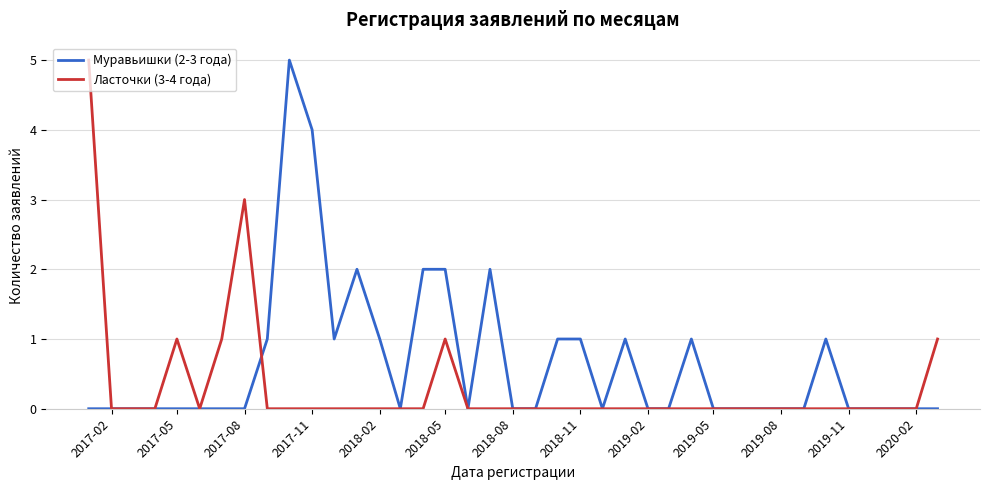

Which series has the largest total across all categories?

Муравьишки (2-3 года)